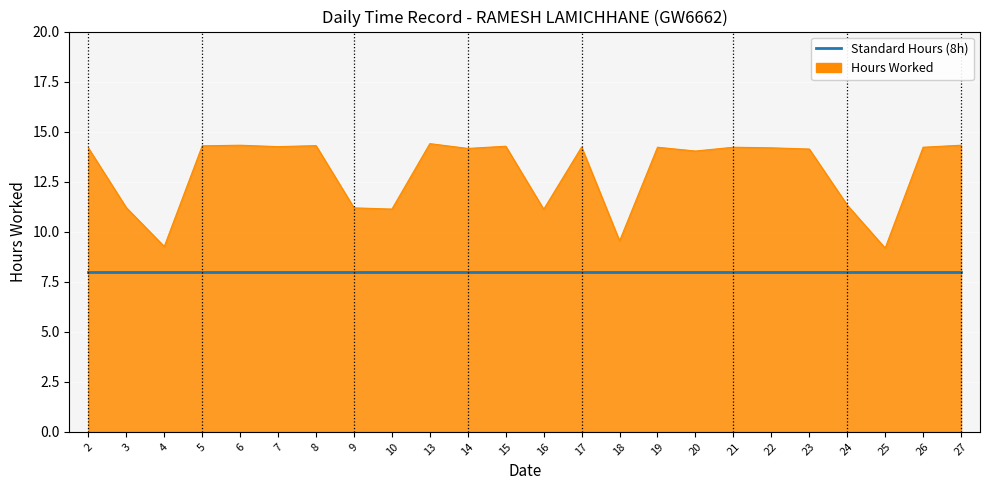

Is it true that Standard Hours (8h) equals 8.0 at 21?

True